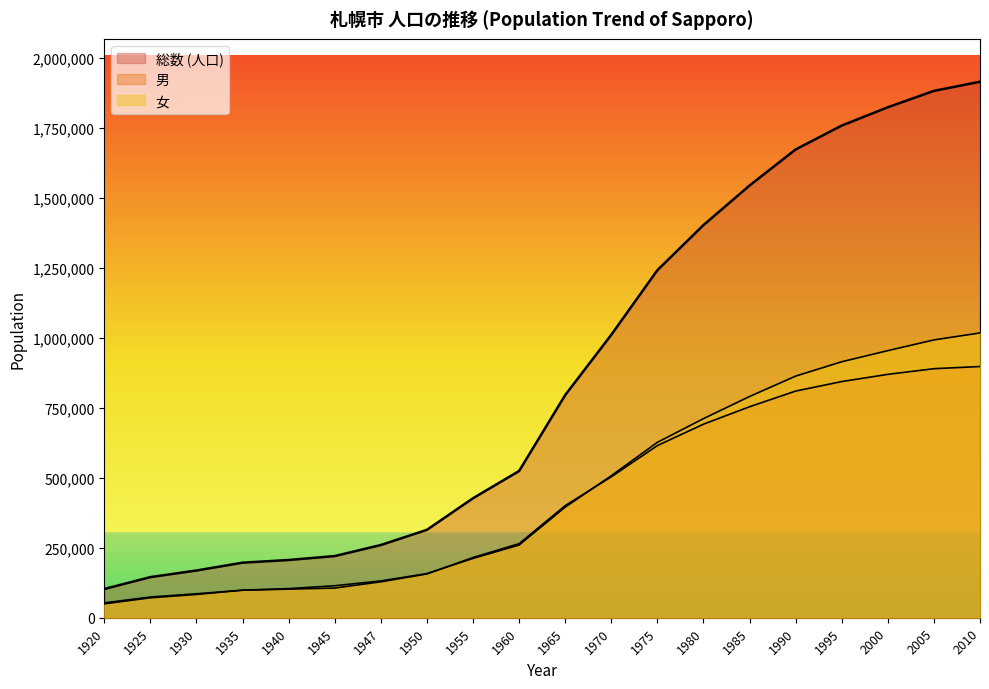

Does the chart have visible grid lines?

No